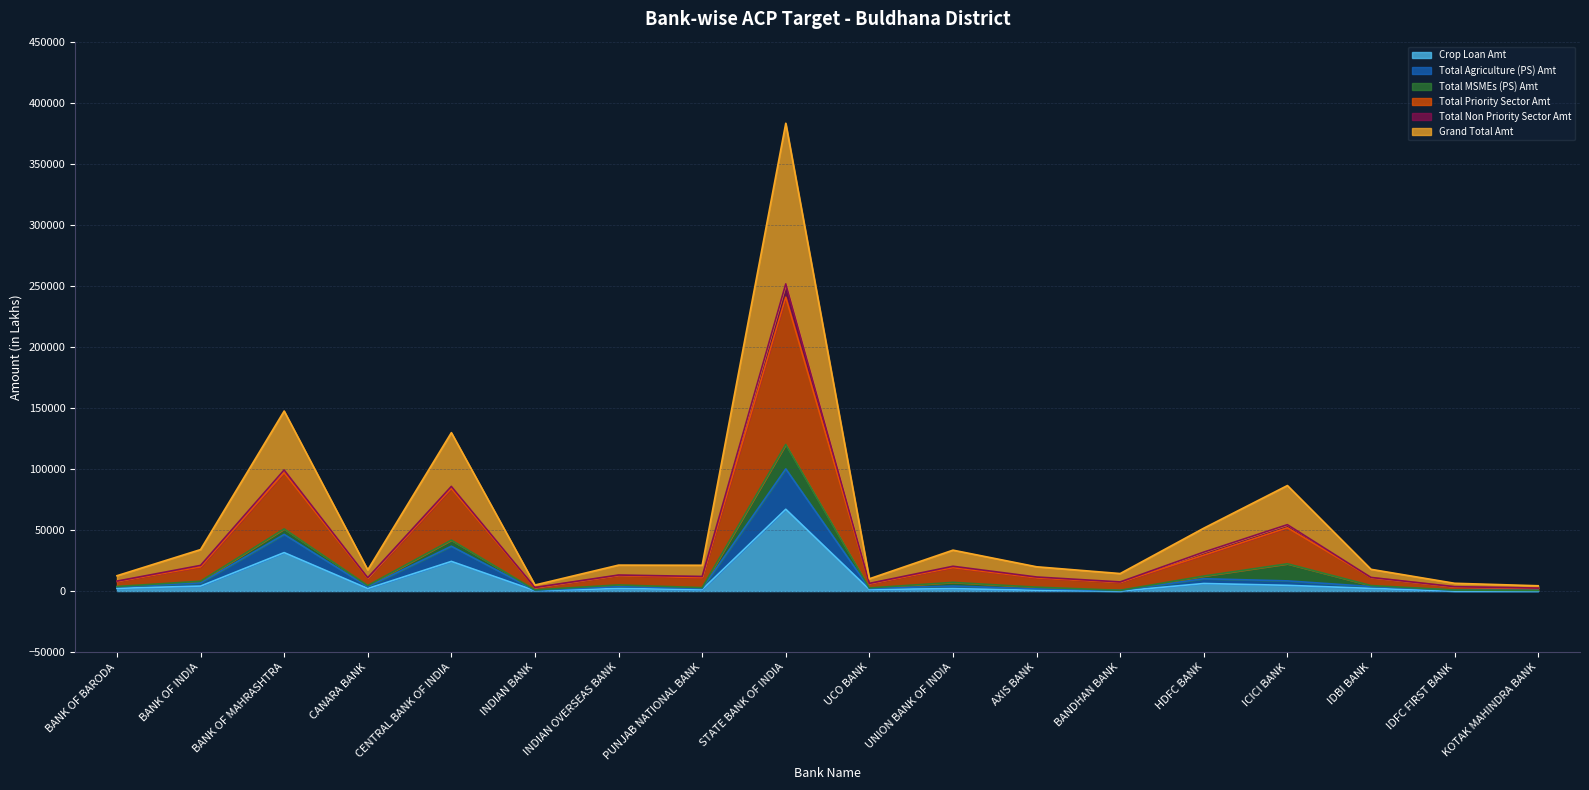

How many lines are shown in the chart?

6